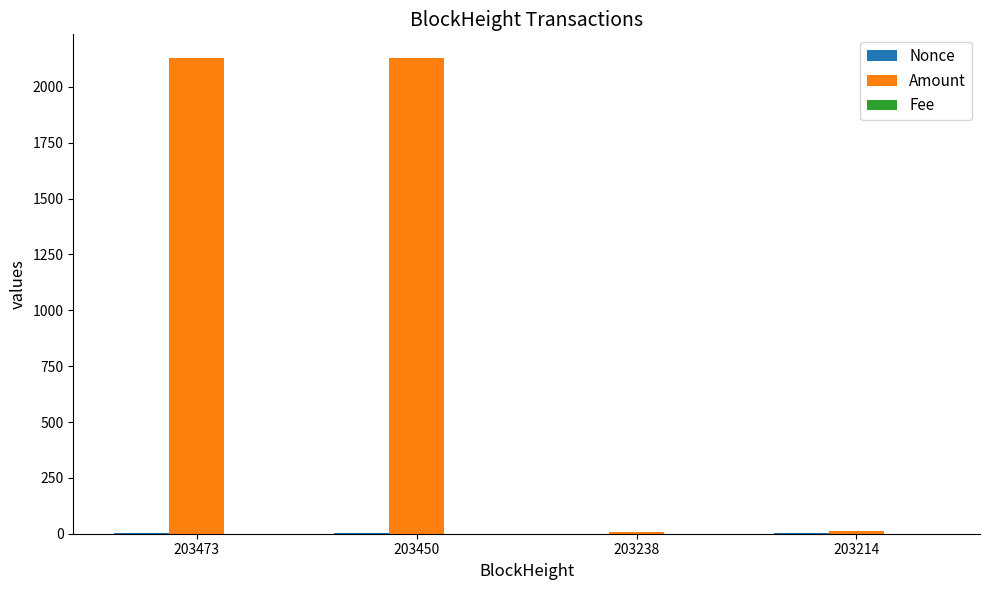

The Amount series shows 3150.8 at 203450. True or false?

False